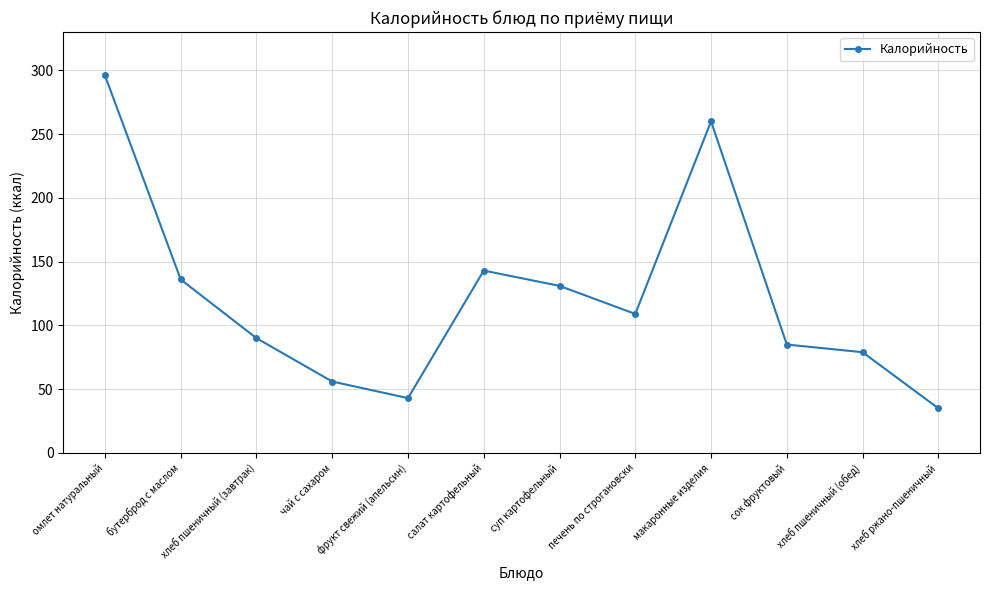

What is the sum of all values?

1463